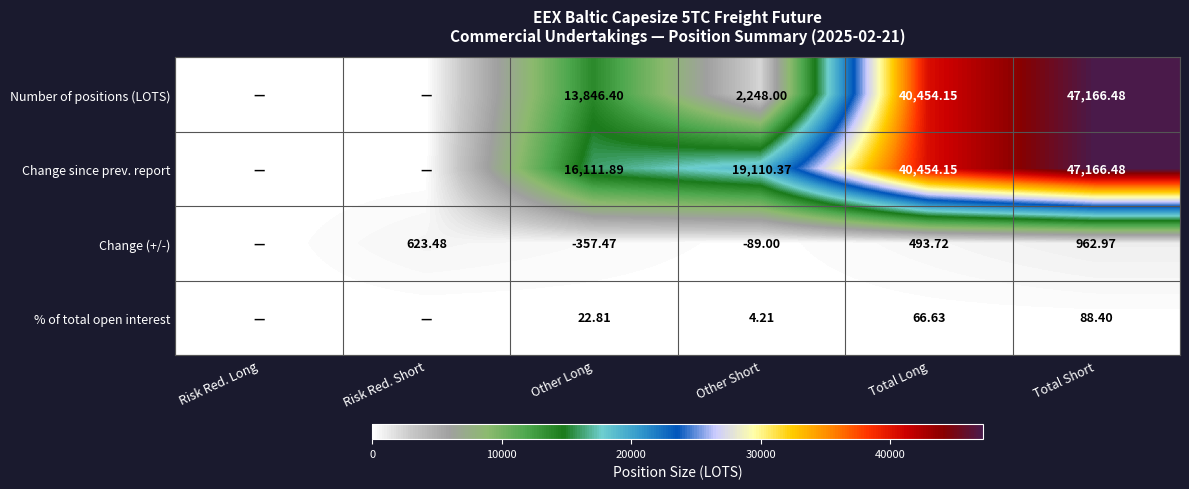

What is the greatest value displayed?

47166.5